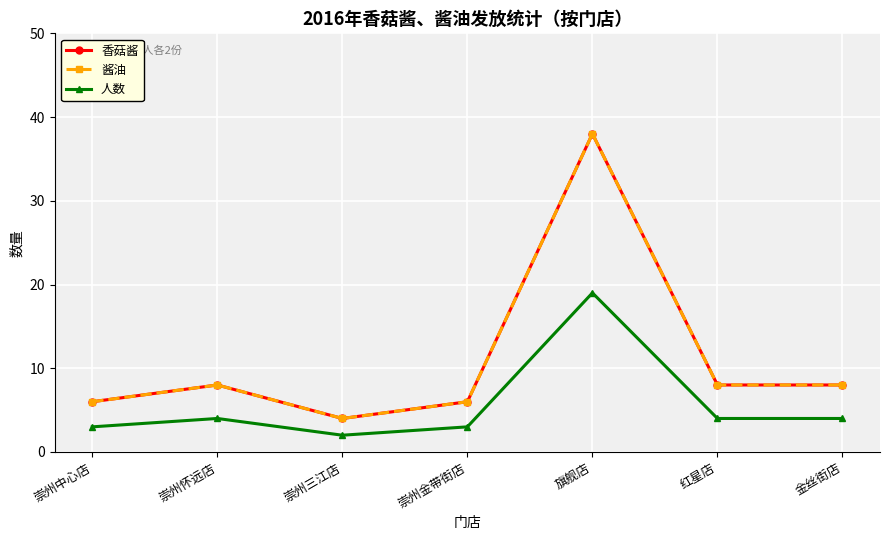

How many values in the 香菇酱 series exceed 8?

1